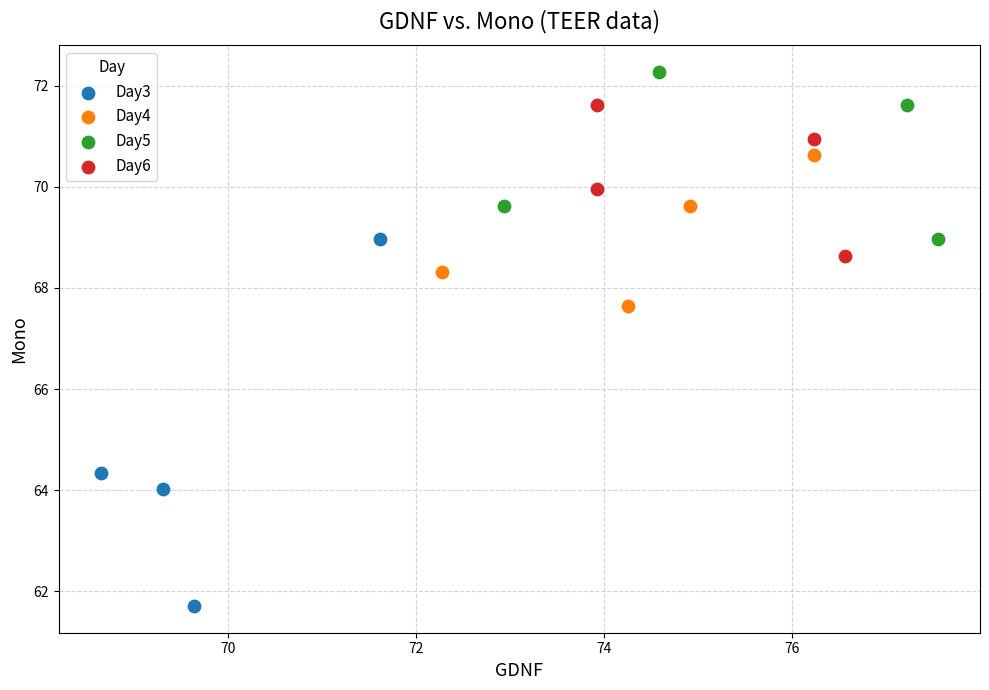

Which series has the largest Y range (max minus min)?

Day3